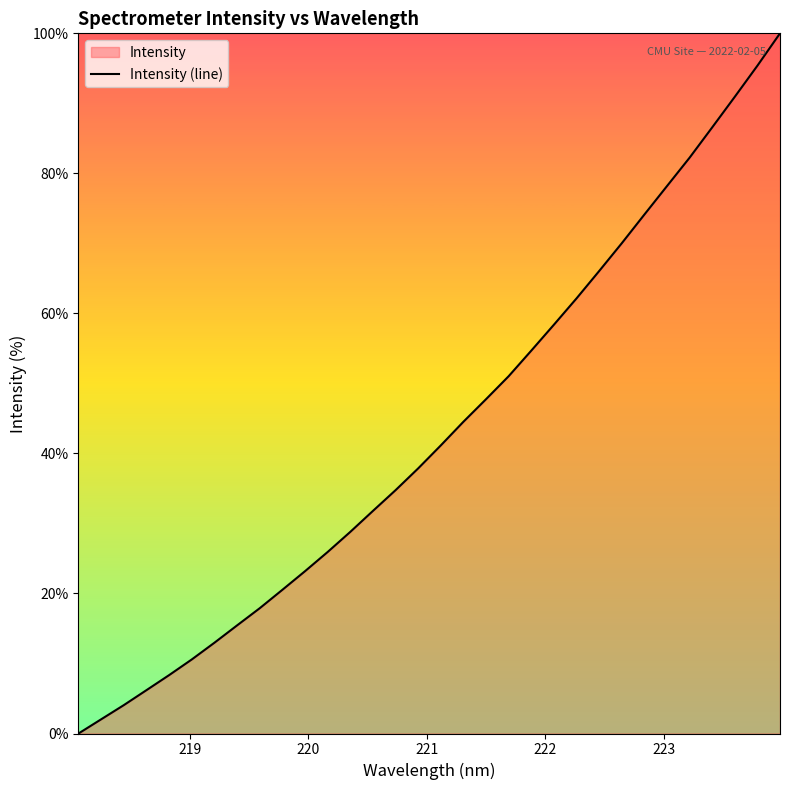

What is the maximum value shown in the chart?

100.0